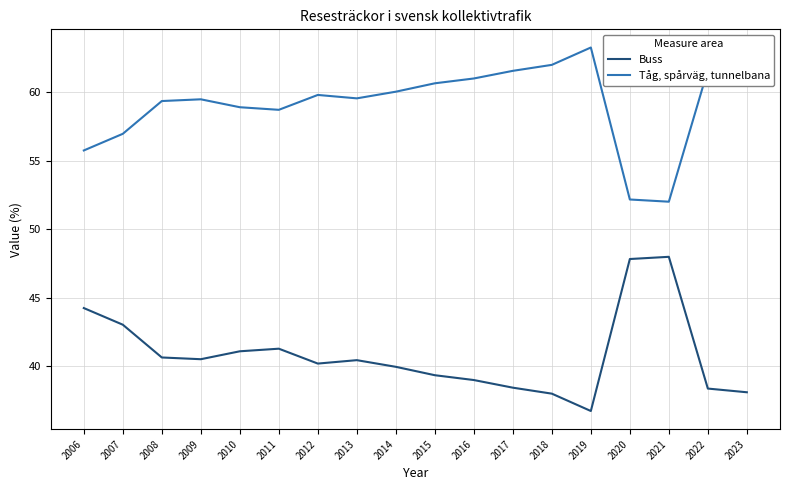

True or false: Buss and Tåg, spårväg, tunnelbana intersect in this chart.

False